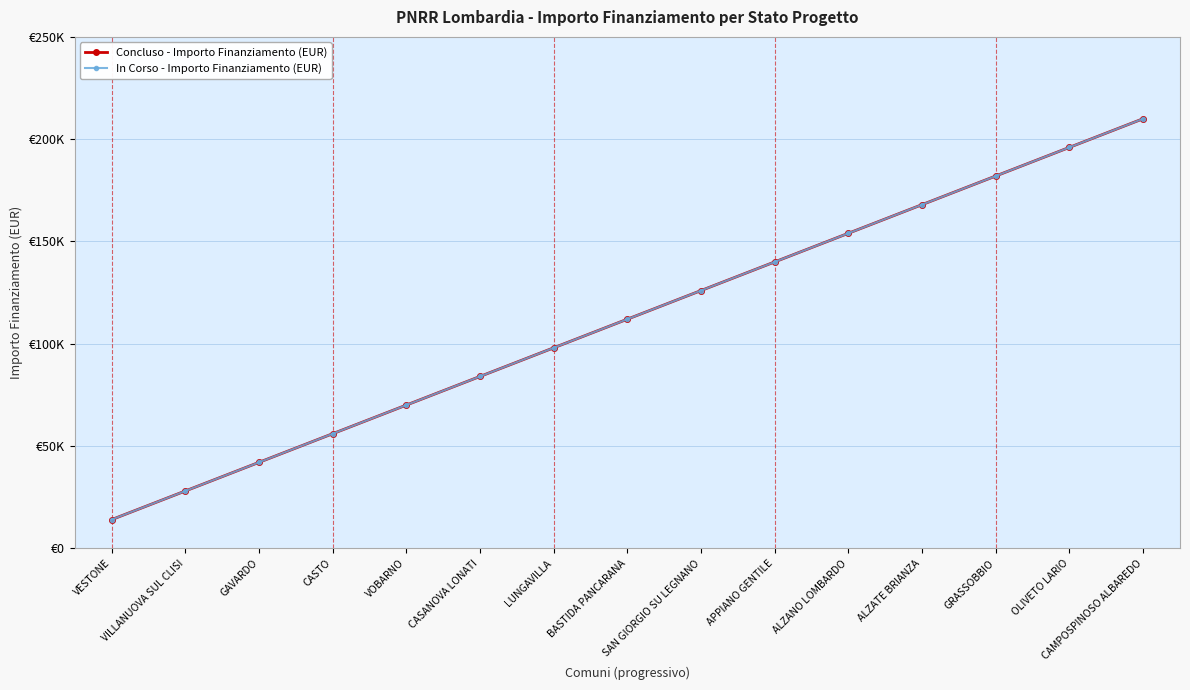

Is this an area chart (filled region under the line)?

No